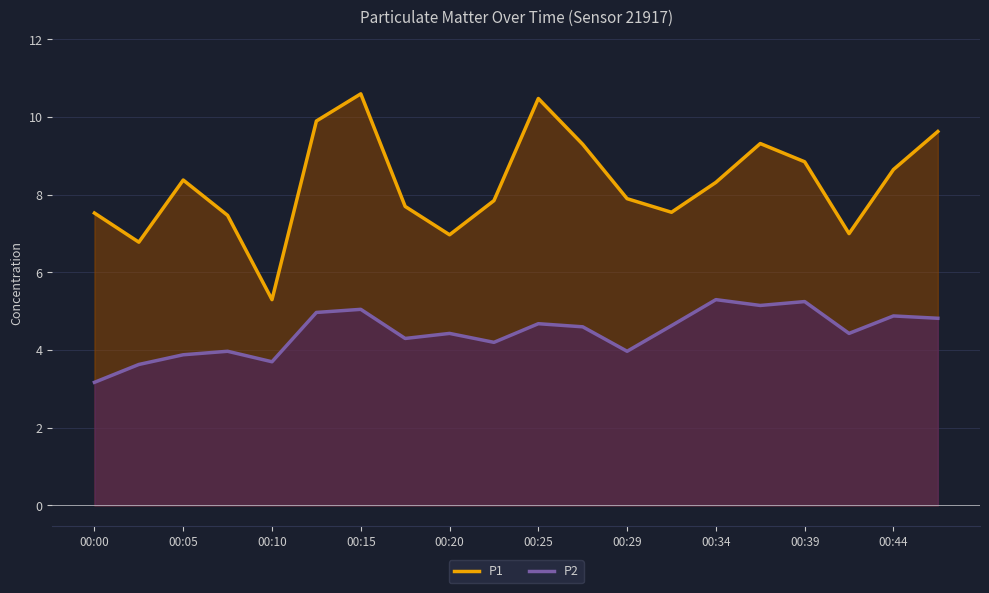

Rank the series by their maximum value, from highest to lowest.

P1, P2